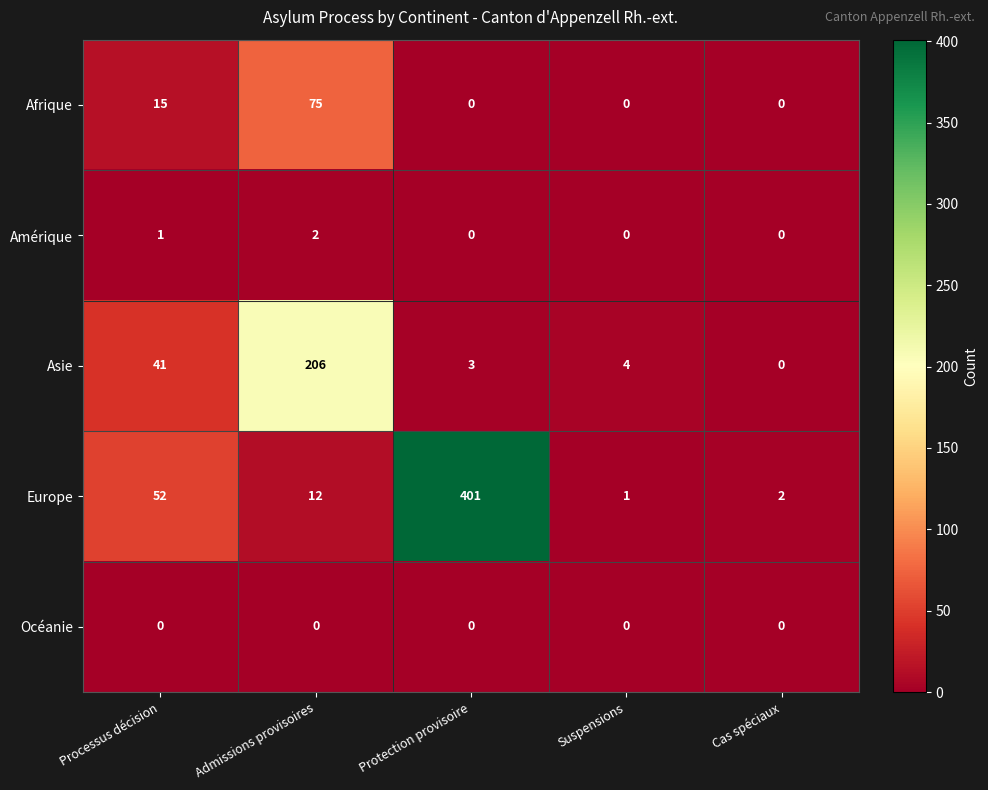

The Asie series shows 3 at Suspensions. True or false?

False